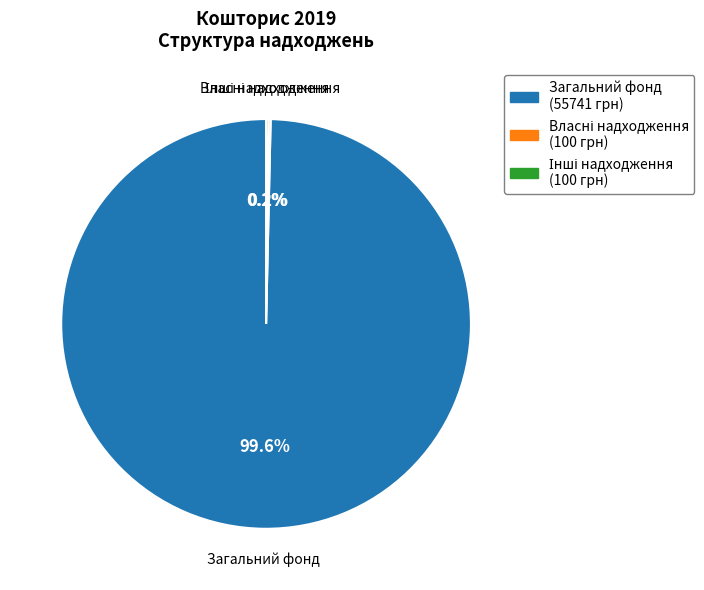

Is there any slice that represents more than half of the pie?

Yes